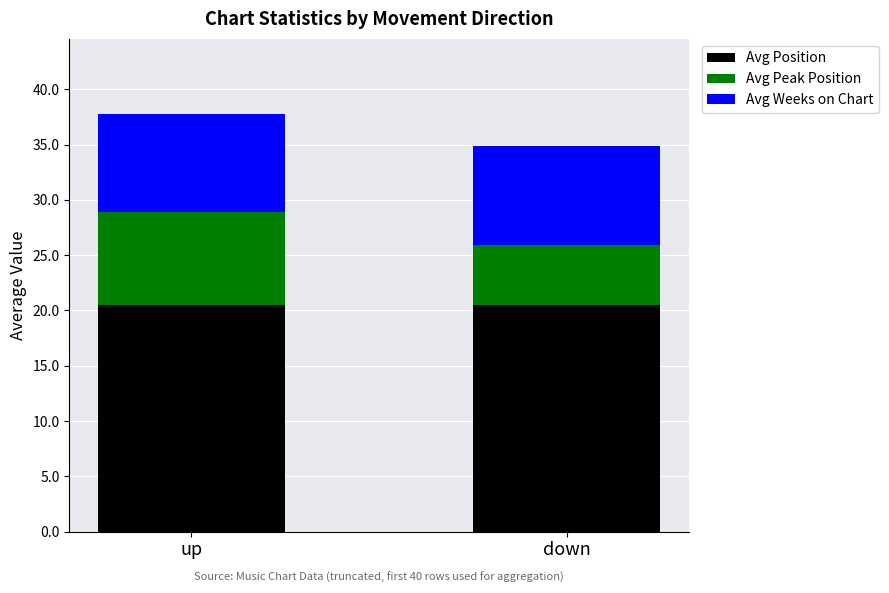

What are all the series names shown in the legend?

Avg Position, Avg Peak Position, Avg Weeks on Chart